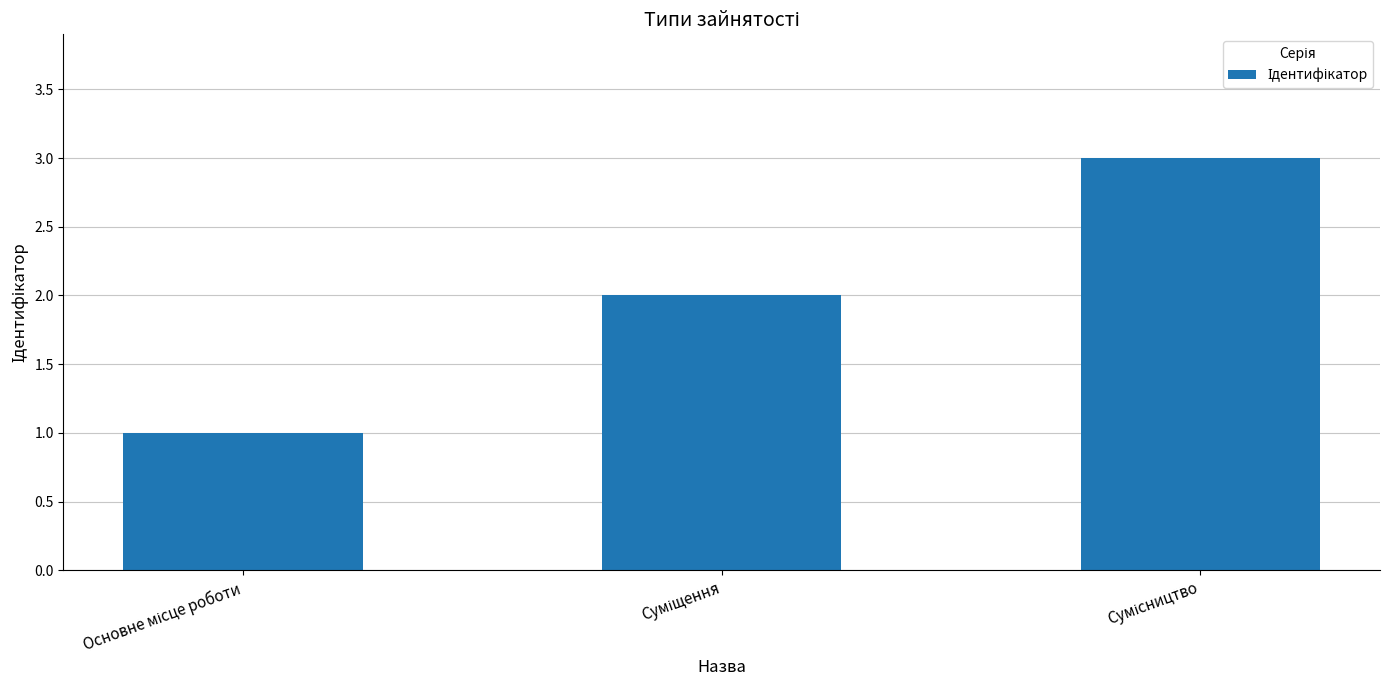

What is the sum of all values?

6